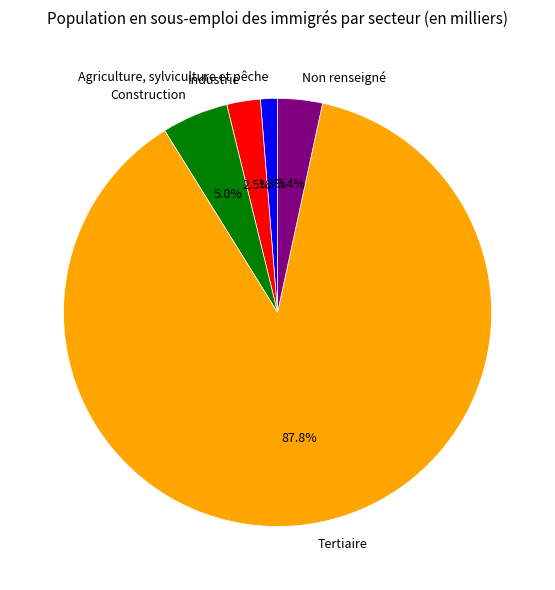

To the nearest percent, what portion does Non renseigné represent?

3%